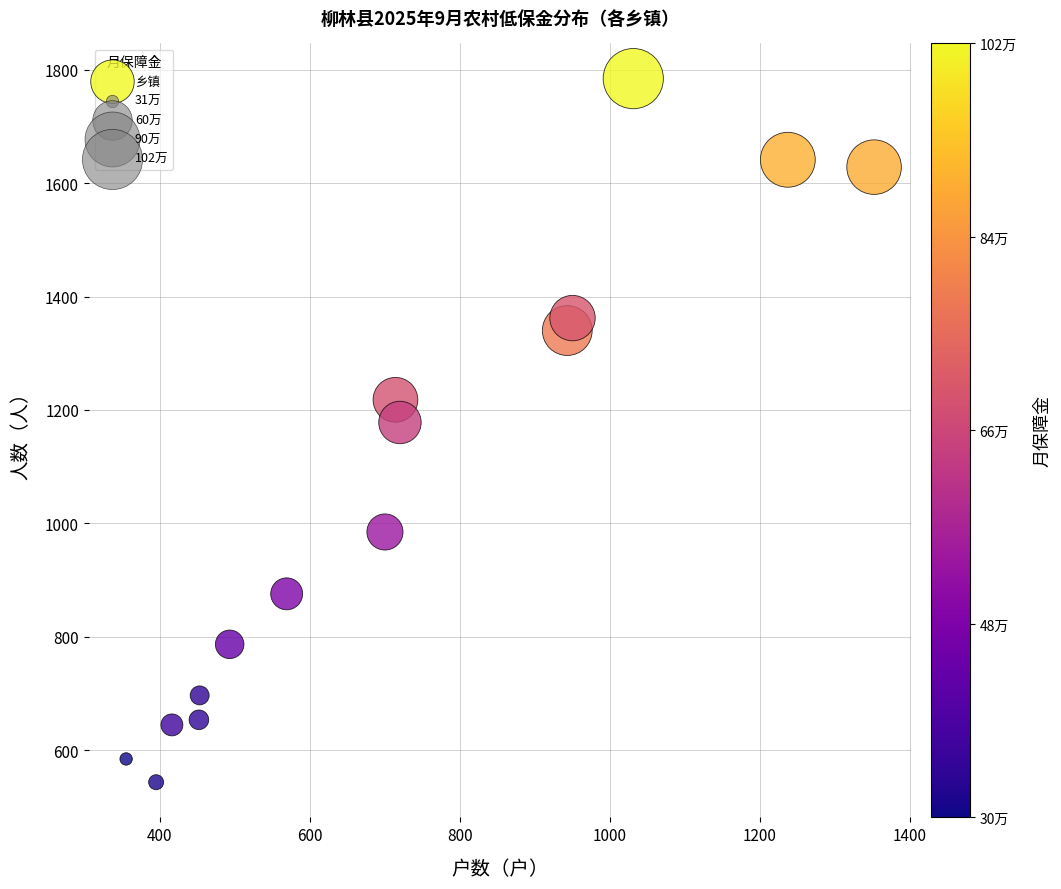

What Y value in the scatter plot is closest to 1164?

1178